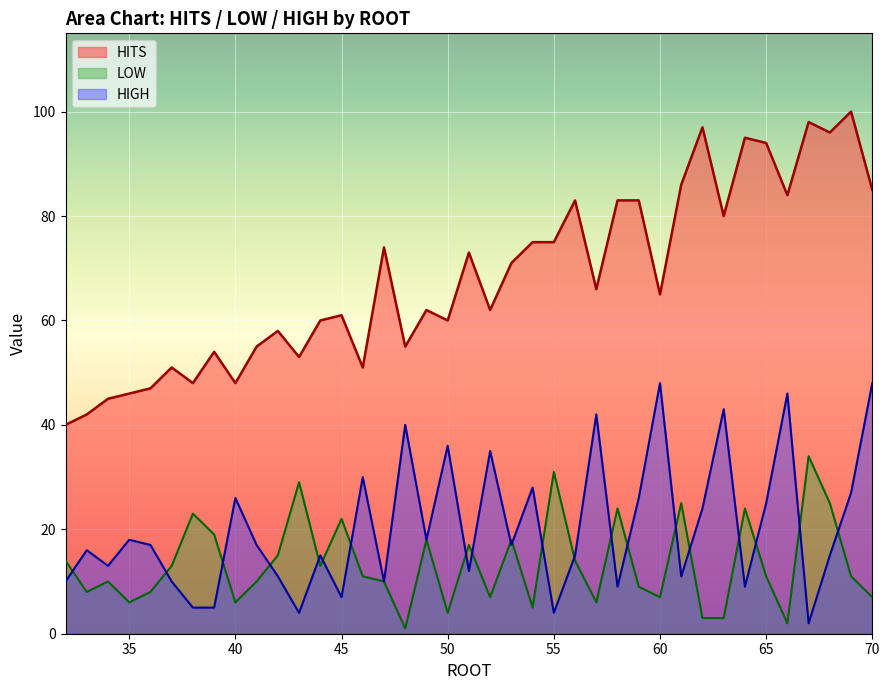

How many lines are shown in the chart?

3